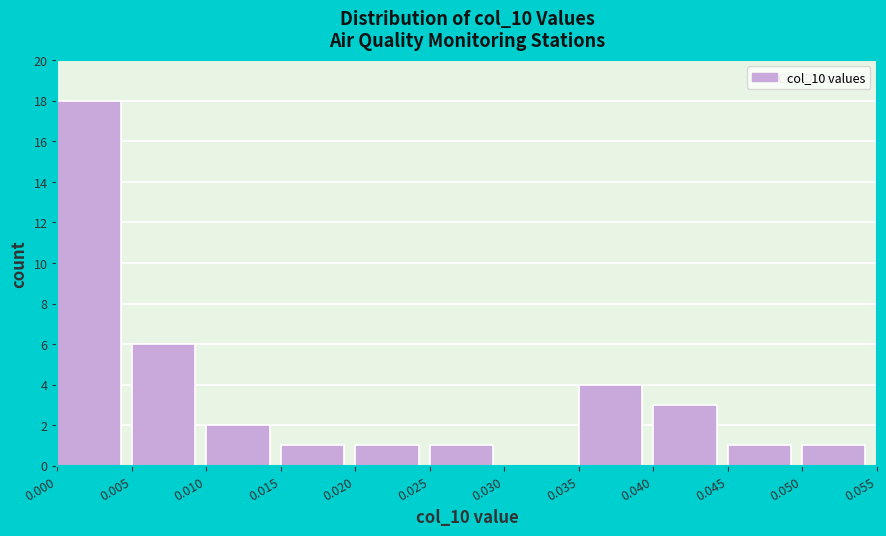

Which range on the x-axis has the tallest bar?

0.000 to 0.005